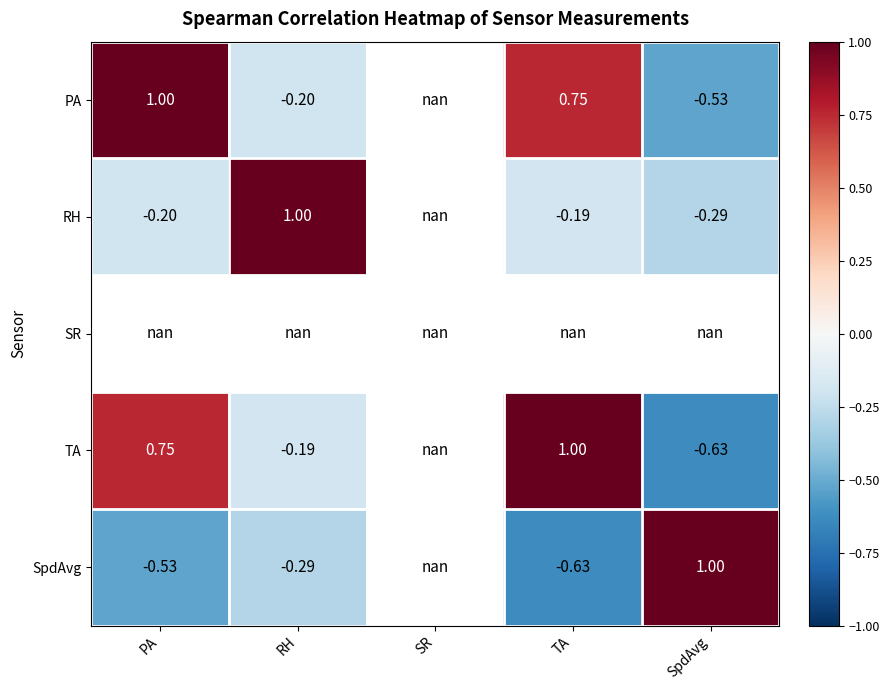

Is the value of SpdAvg at PA greater than the value of TA at TA?

No